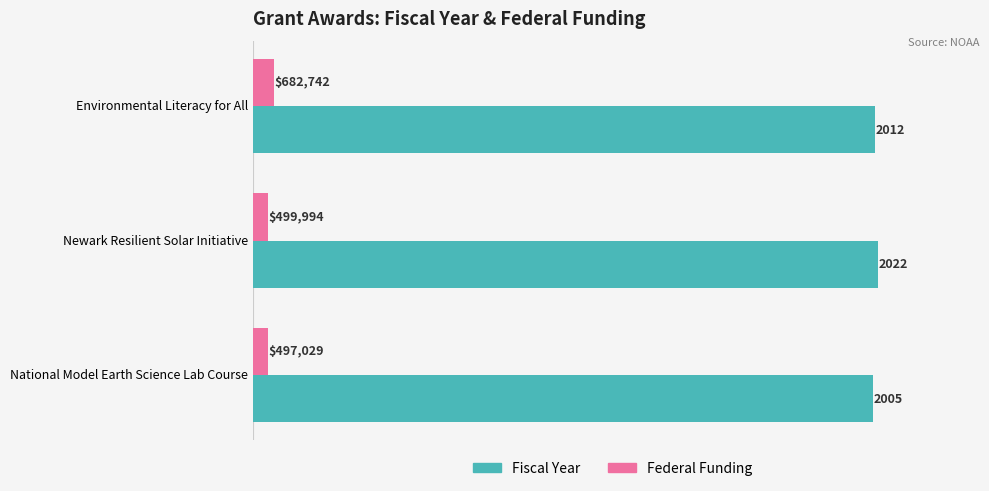

What is the minimum value shown in the chart?

49.7